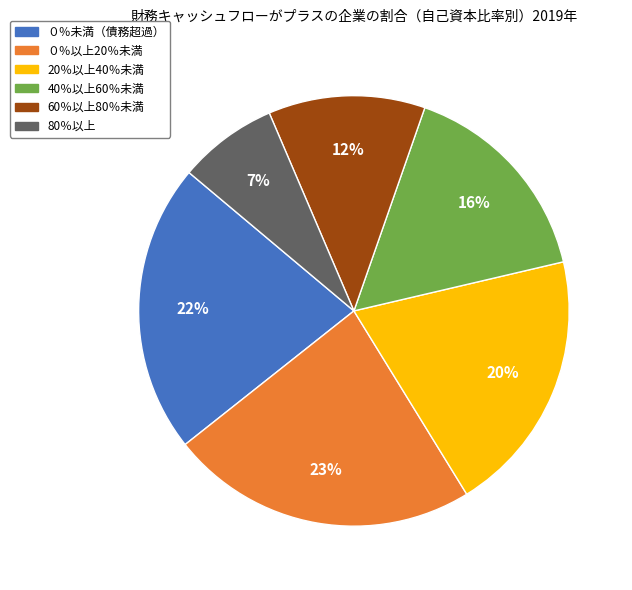

To the nearest percent, what is the difference between the largest and smallest slice percentages?

16%